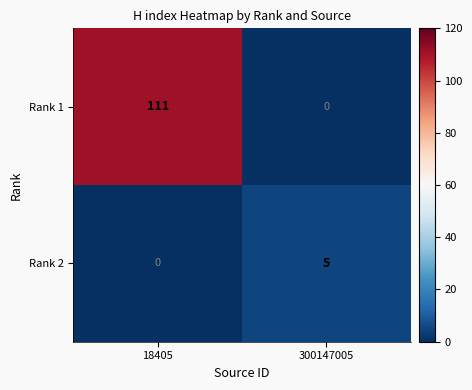

Which series has the largest range (max minus min)?

Rank 1